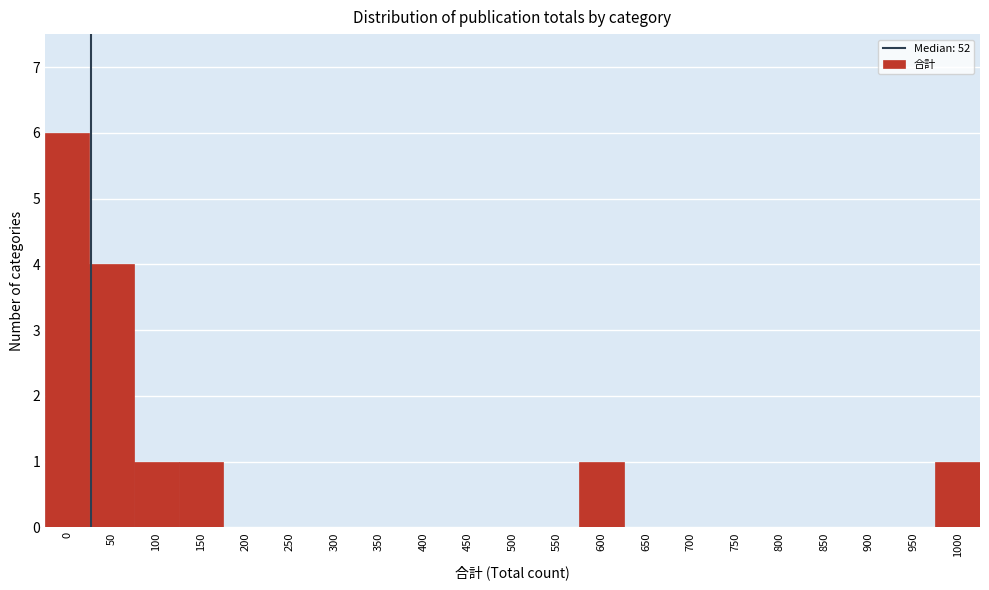

Reading right to left, list all the values displayed in this chart.

1000=1	950=0	900=0	850=0	800=0	750=0	700=0	650=0	600=1	550=0	500=0	450=0	400=0	350=0	300=0	250=0	200=0	150=1	100=1	50=4	0=6